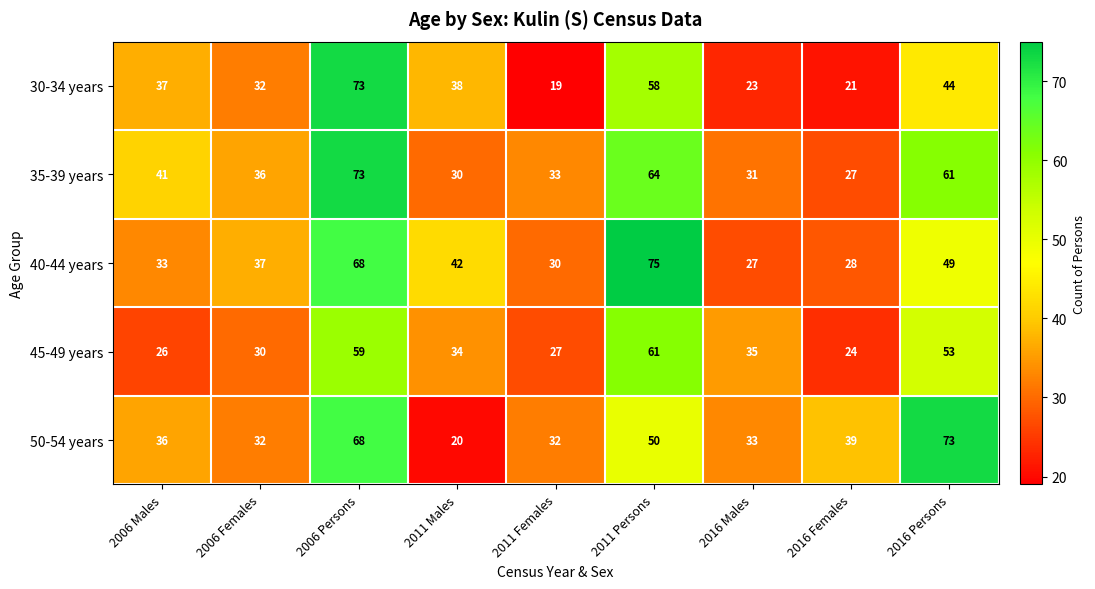

What is the spread (max minus min) of values at 2016 Males?

12